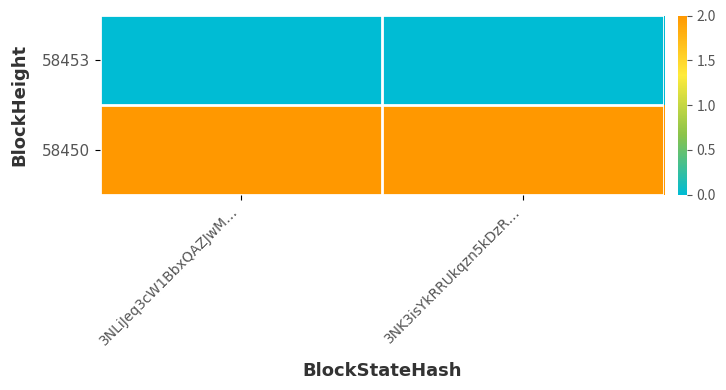

Rank the series by their maximum value, from lowest to highest.

58453, 58450